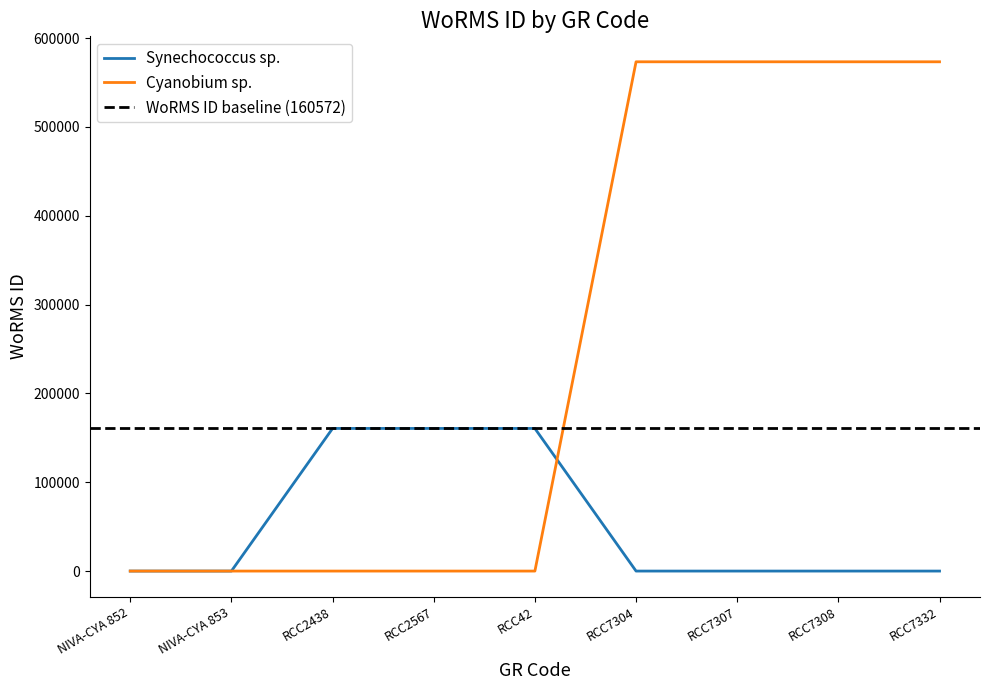

At RCC7307, list the series in order from largest to smallest.

Cyanobium sp., Synechococcus sp.